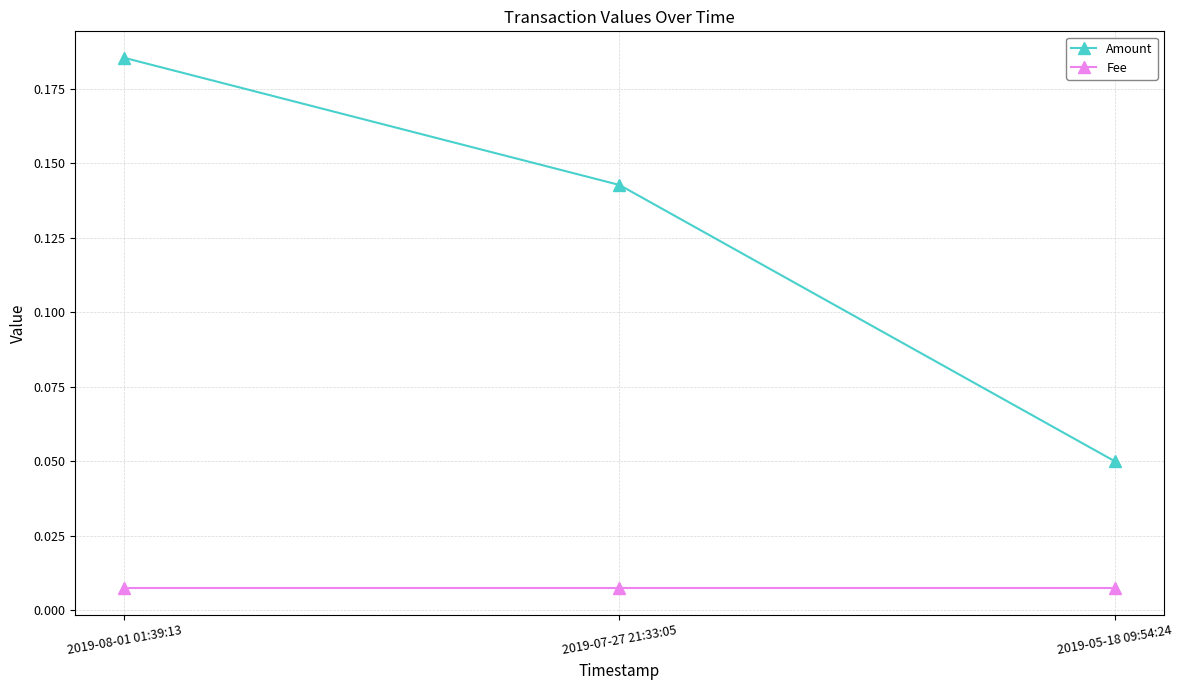

What are all the series names shown in the legend?

Amount, Fee